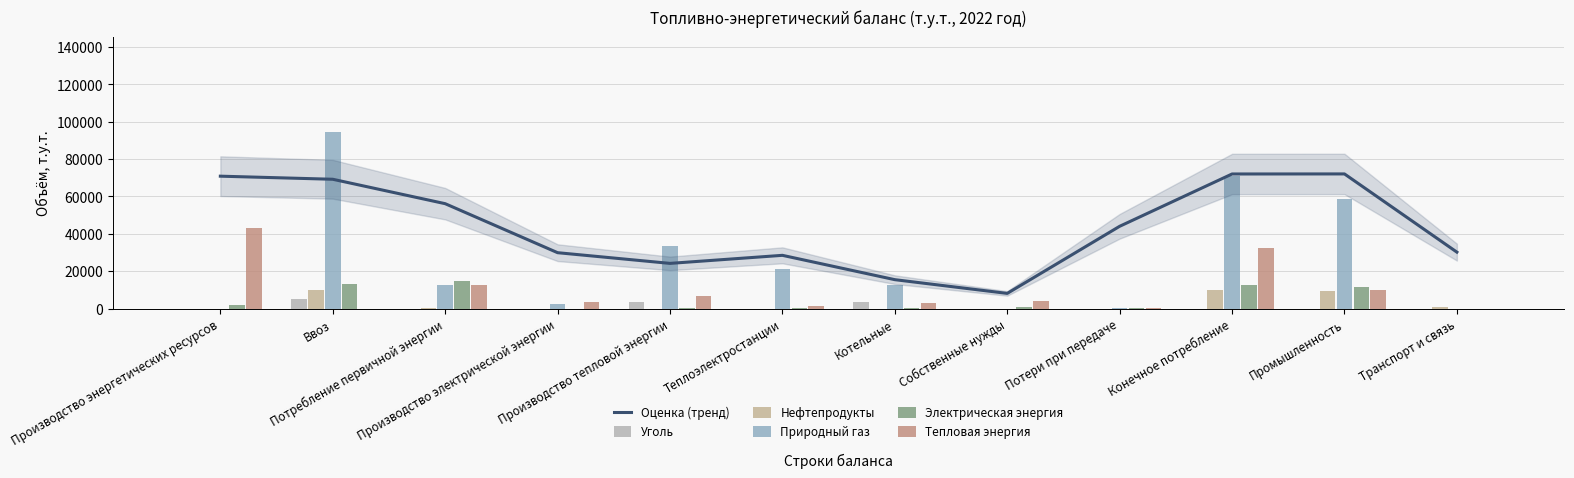

What is the label of the 12th bar from the left?

Транспорт и связь